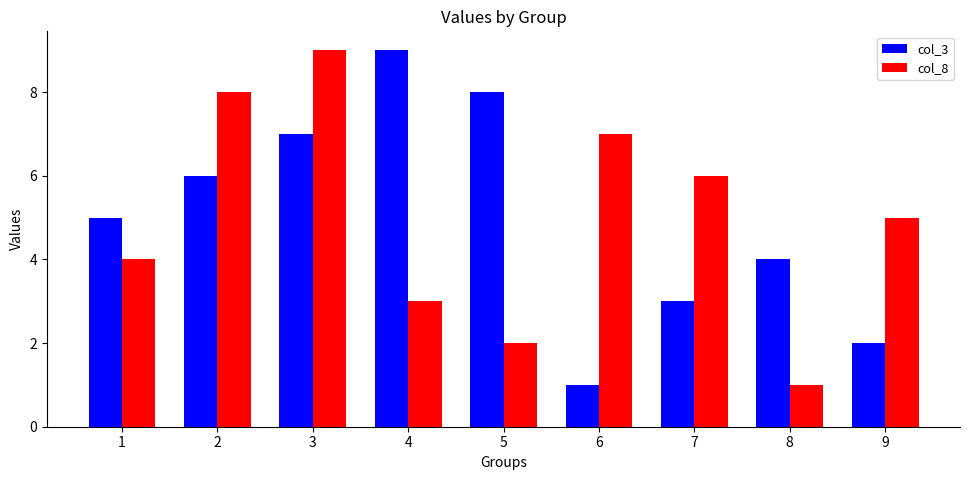

Reading left to right, transcribe all the data shown in this chart.

col_3: 5	6	7	9	8	1	3	4	2
col_8: 4	8	9	3	2	7	6	1	5